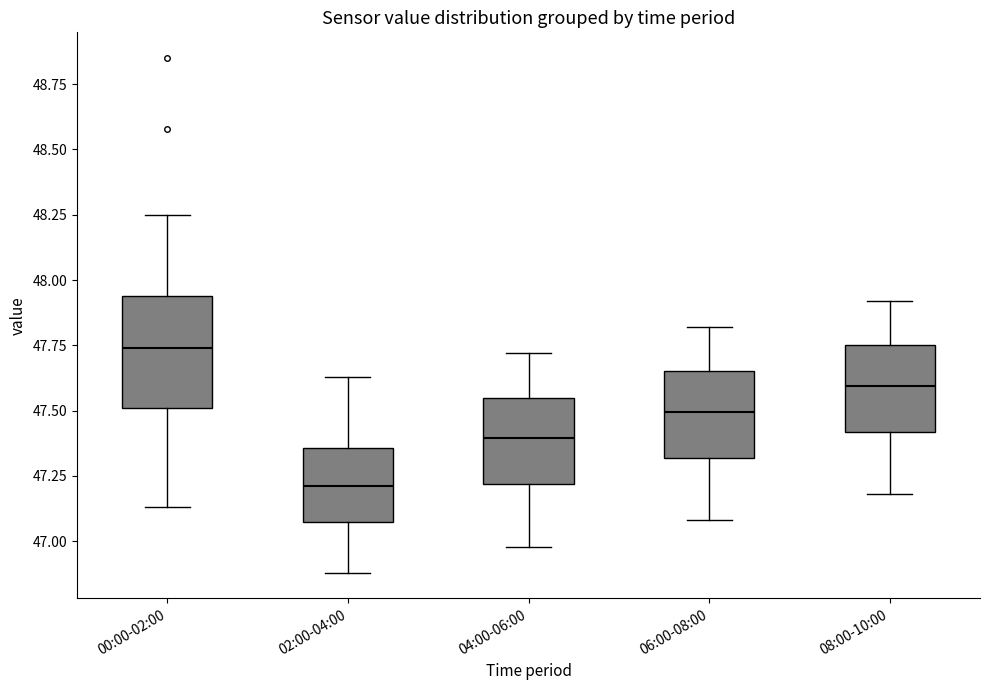

Which box has the highest median line?

00:00-02:00